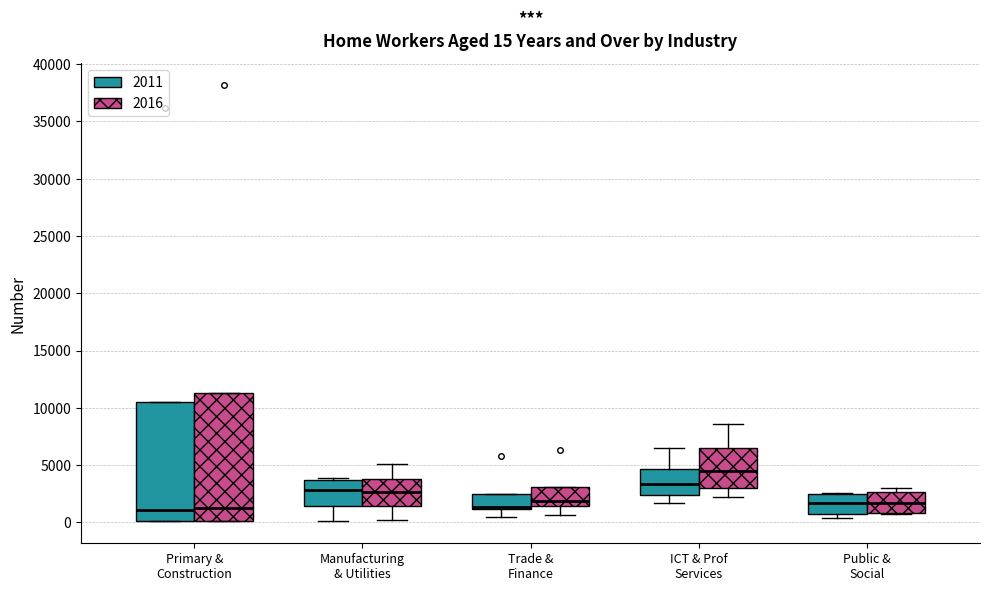

Which box is the tallest, from its lower edge to its upper edge?

Primary & Construction (2016)